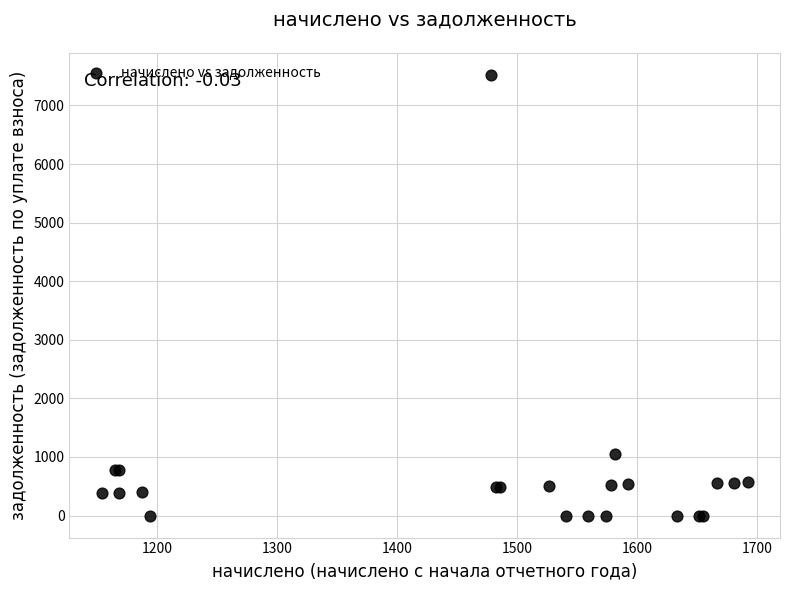

What Y value in the scatter plot is closest to 3761?

1054.5